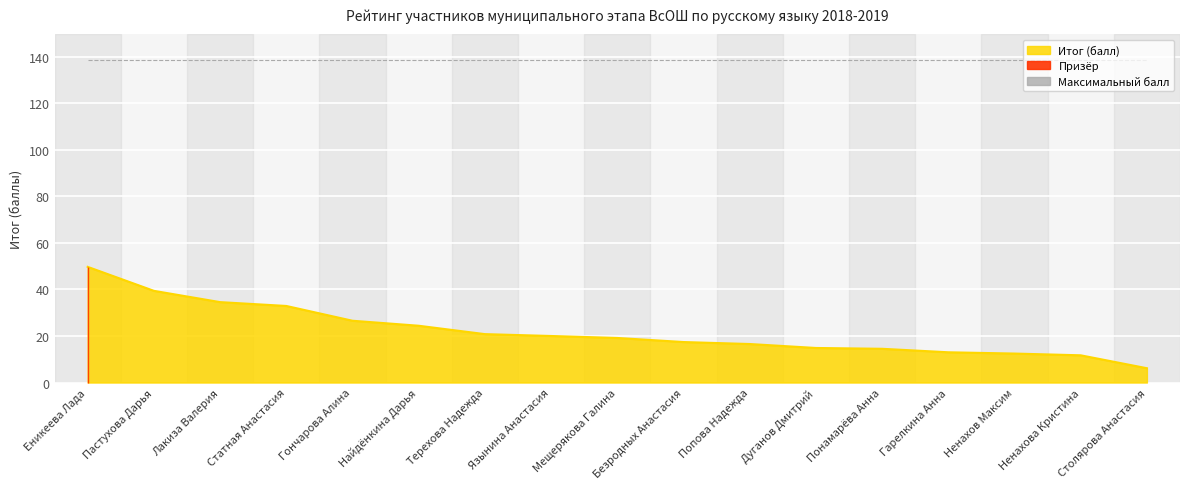

What is the sum of the values at Мещерякова Галина and Гончарова Алина?

45.7